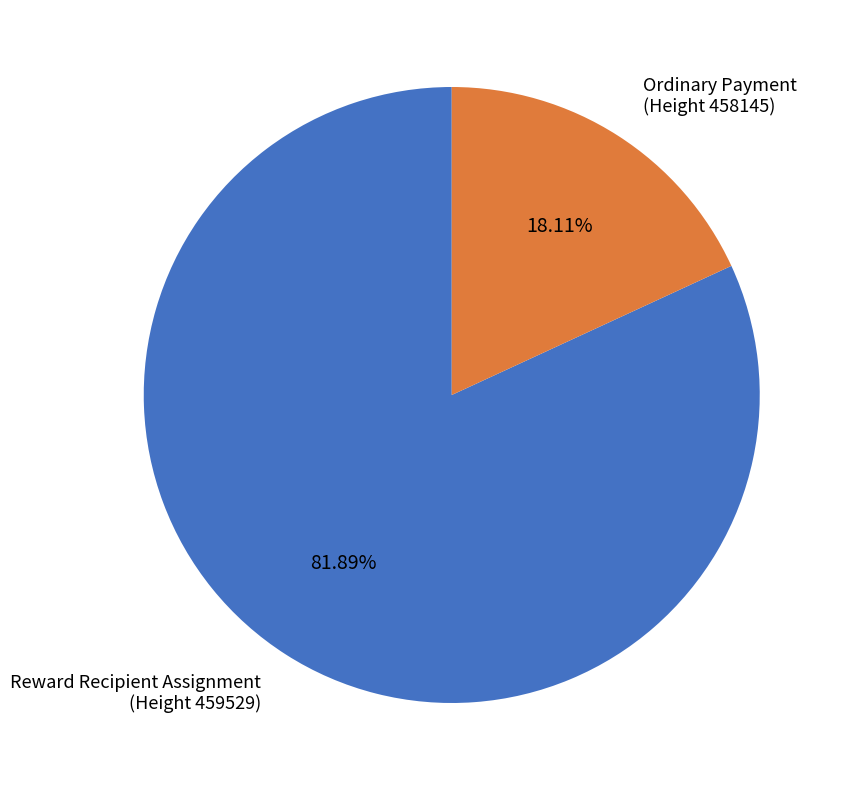

To the nearest percent, what is the average slice percentage?

50%